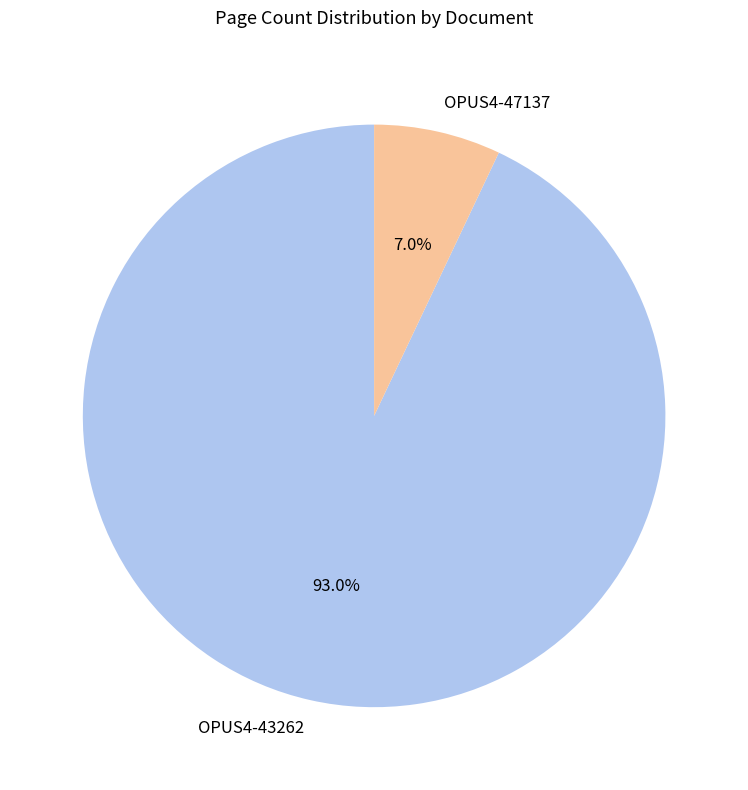

Is OPUS4-47137 the majority of the pie?

No